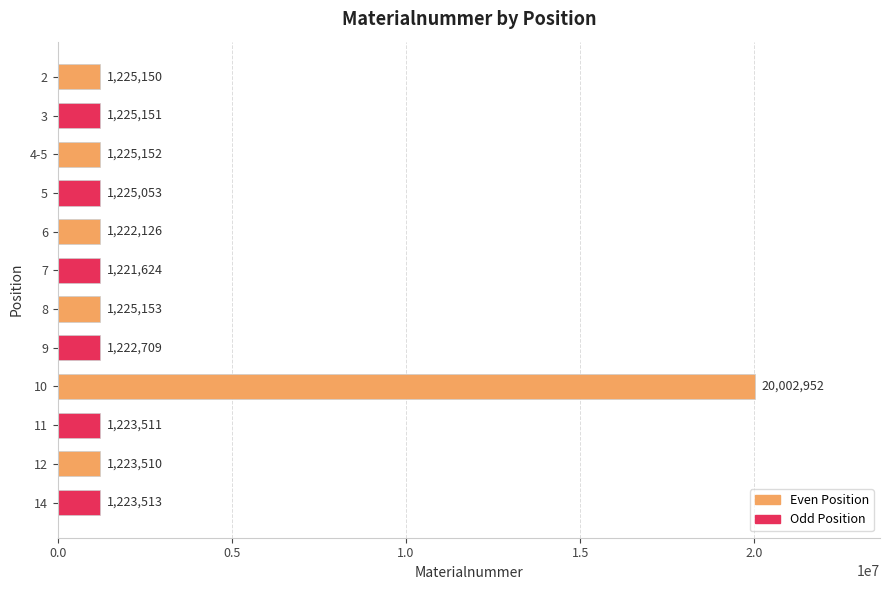

What is the maximum value shown in the chart?

20002952